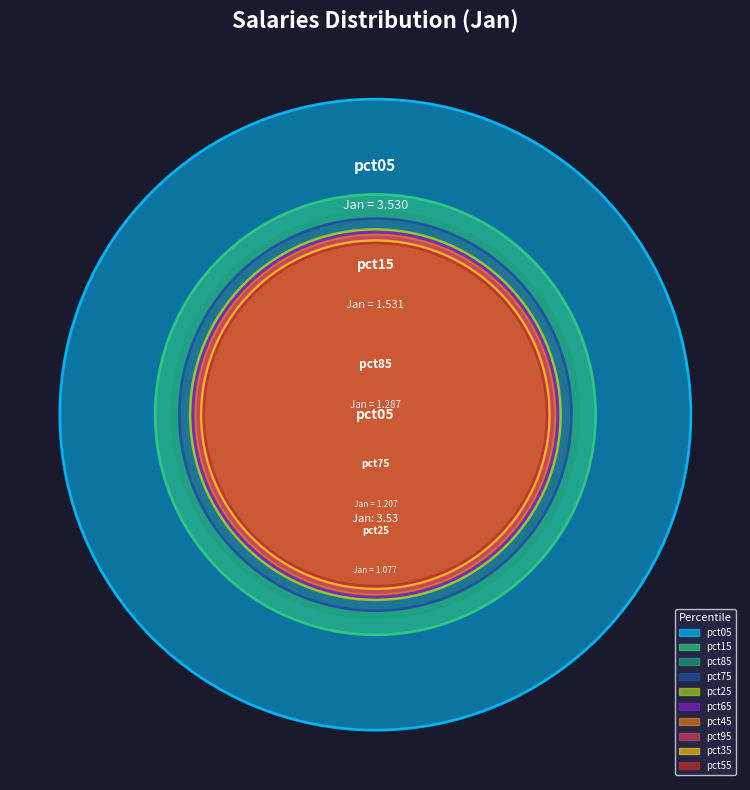

What percentage is NOT represented by pct55?

92.7%